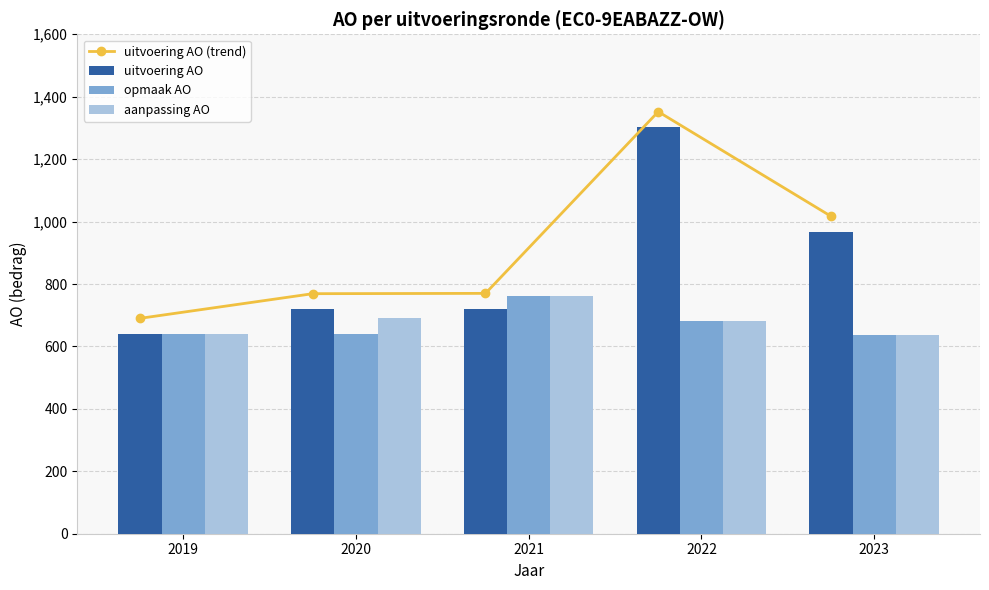

Where does the uitvoering AO series first go above 720?

2022